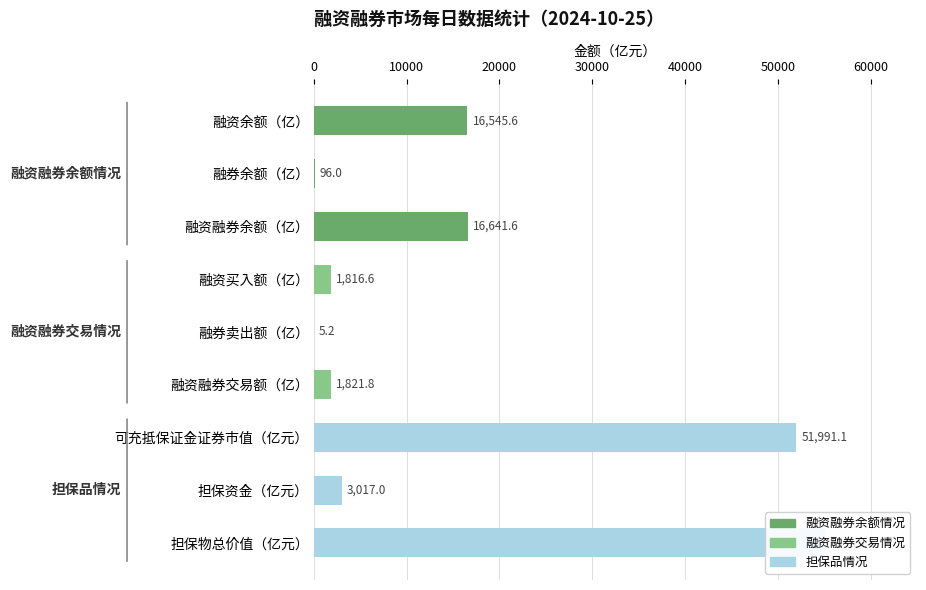

What position from the left is 融资买入额（亿）?

4